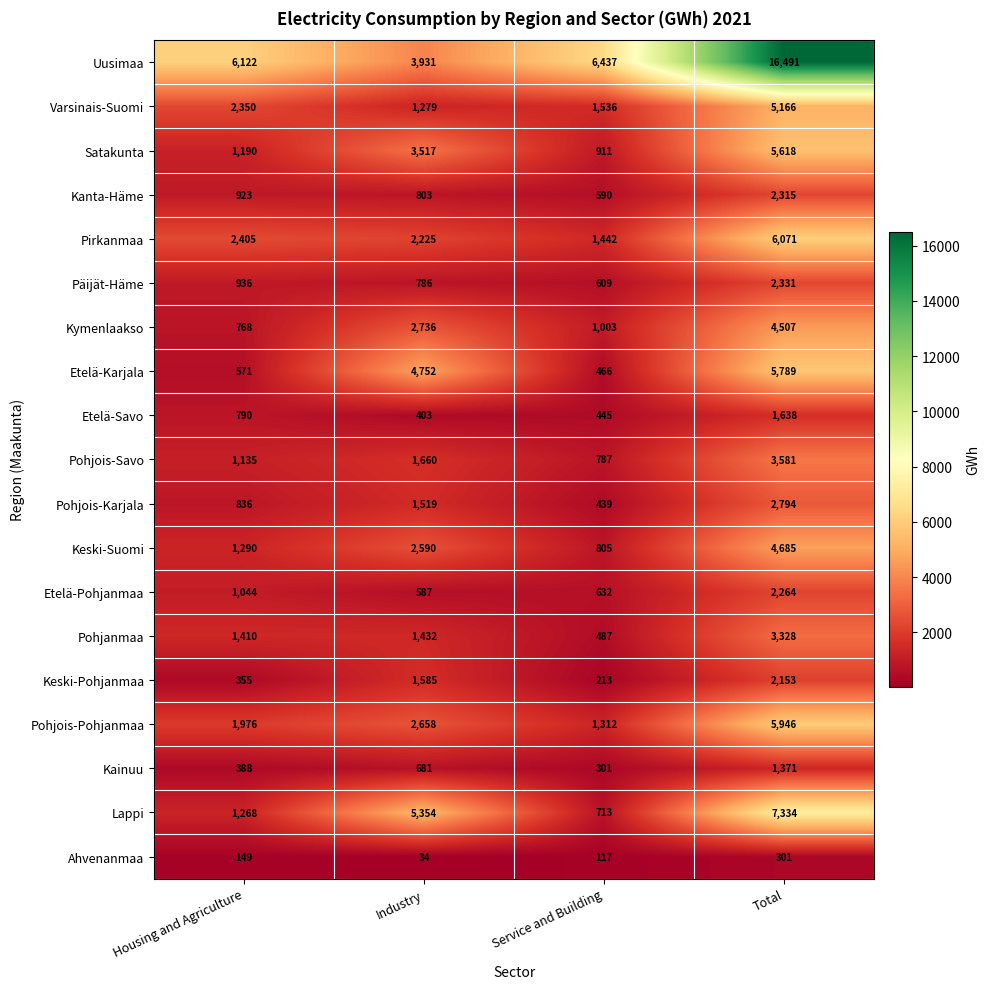

Is it true that Pohjois-Savo equals 2734 at Industry?

False